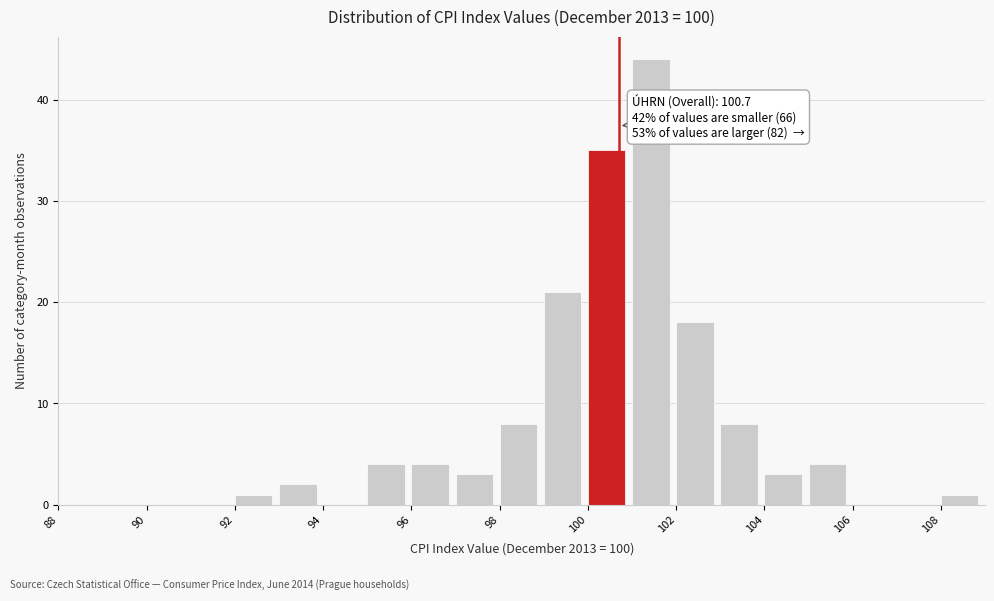

Which range on the x-axis has the tallest bar?

101 to 102